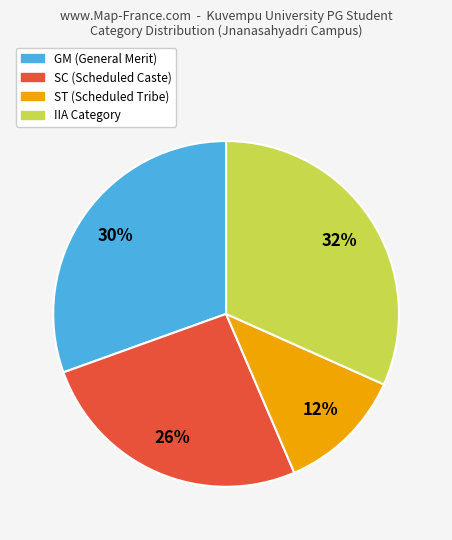

Does any single category account for the majority?

No